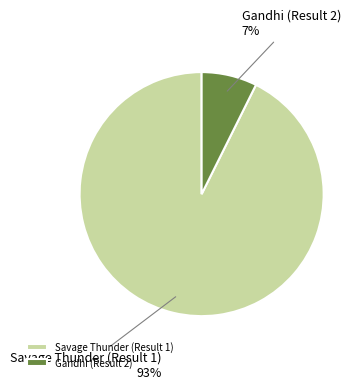

To the nearest percent, what is the average slice percentage?

50%